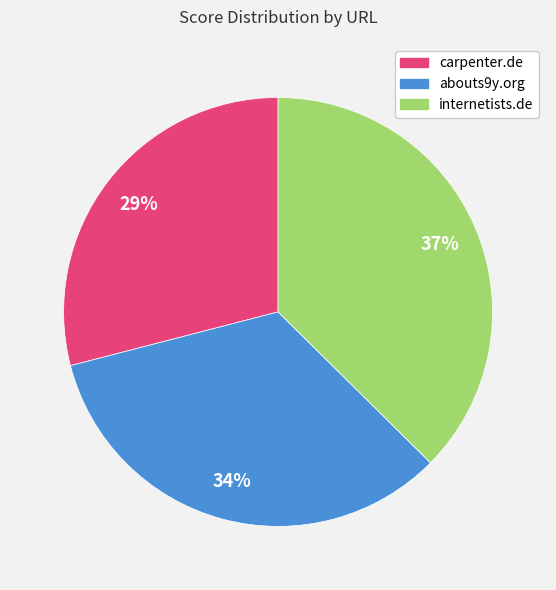

Is the sum of carpenter.de and abouts9y.org greater than half?

Yes